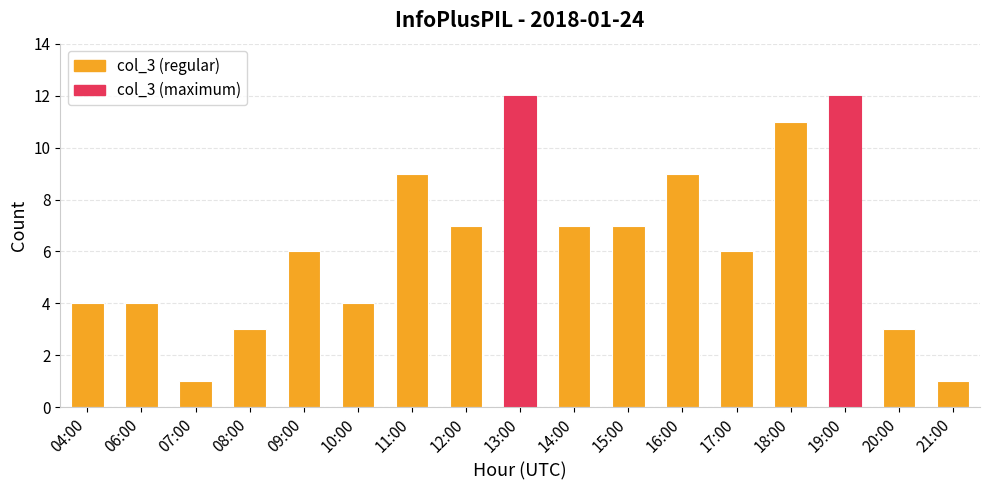

What is the maximum value shown in the chart?

12